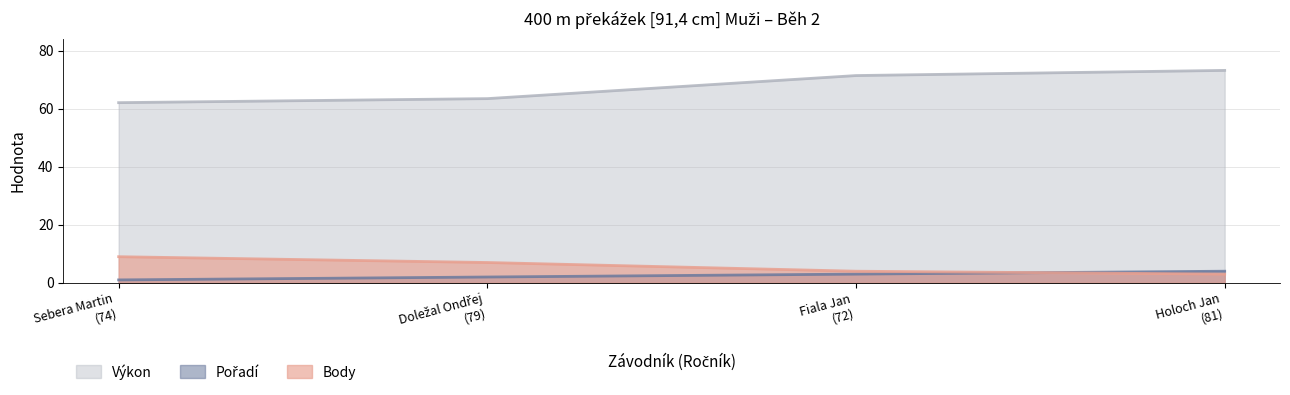

At which category does the chart reach its peak across all series?

Holoch Jan
(81)